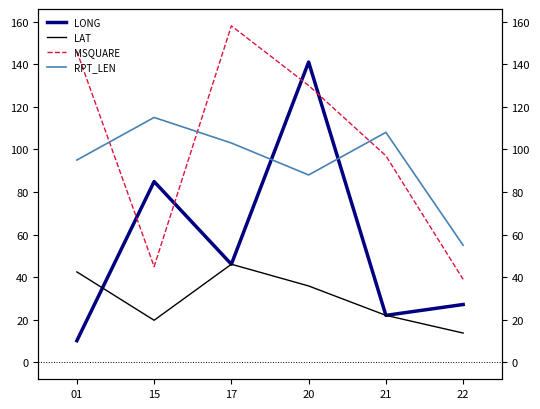

At which category does LAT reach its first local peak?

17